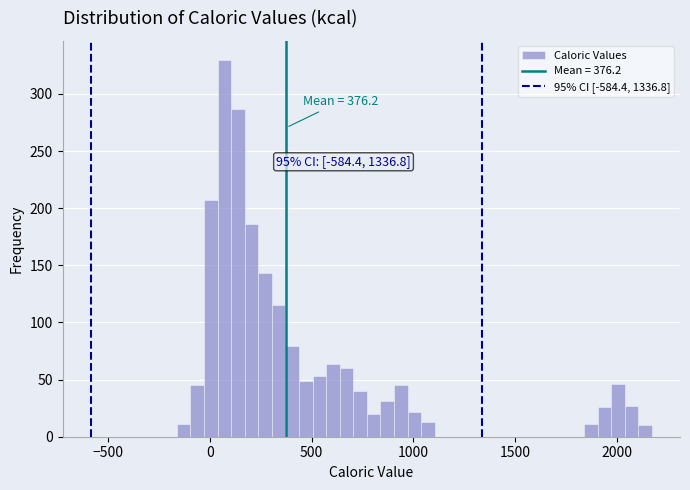

Around what value on the x-axis is the tallest bar? Give the approximate position of its centre, as read against the axis.

50